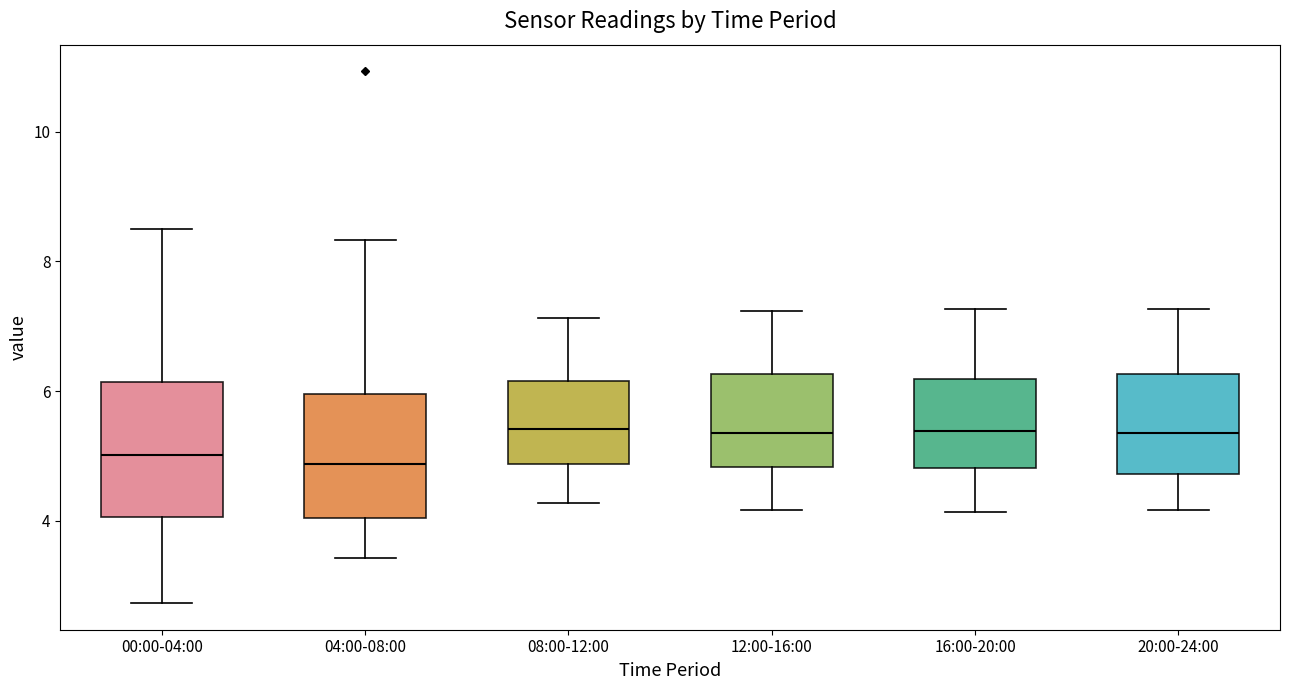

Reading left to right, transcribe this box plot: for each box, give where its median line is, the range the box spans, and where its two whiskers end, as read against the y-axis. The values are not printed on the chart, so give them approximately, as read against the axis.

00:00-04:00: median 5.0, box 4.0 to 6.2, whiskers 2.8 to 8.6
04:00-08:00: median 4.8, box 4.0 to 6.0, whiskers 3.4 to 8.4
08:00-12:00: median 5.4, box 4.8 to 6.2, whiskers 4.2 to 7.2
12:00-16:00: median 5.4, box 4.8 to 6.2, whiskers 4.2 to 7.2
16:00-20:00: median 5.4, box 4.8 to 6.2, whiskers 4.2 to 7.2
20:00-24:00: median 5.4, box 4.8 to 6.2, whiskers 4.2 to 7.2